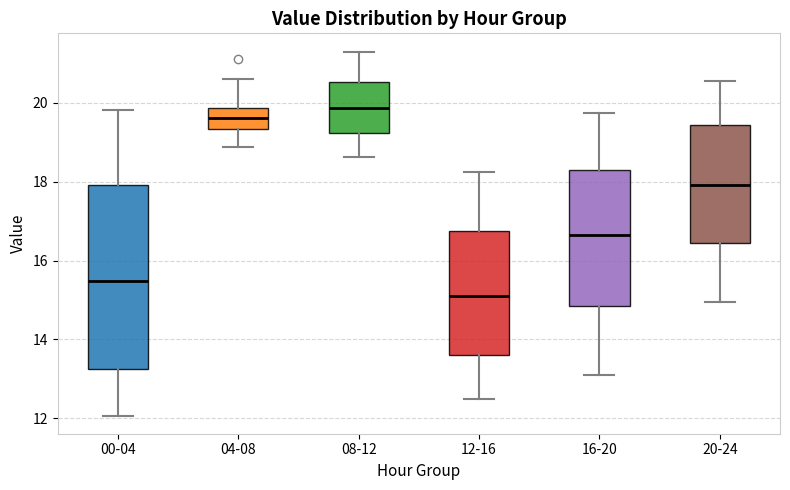

Which box is the tallest, from its lower edge to its upper edge?

00-04